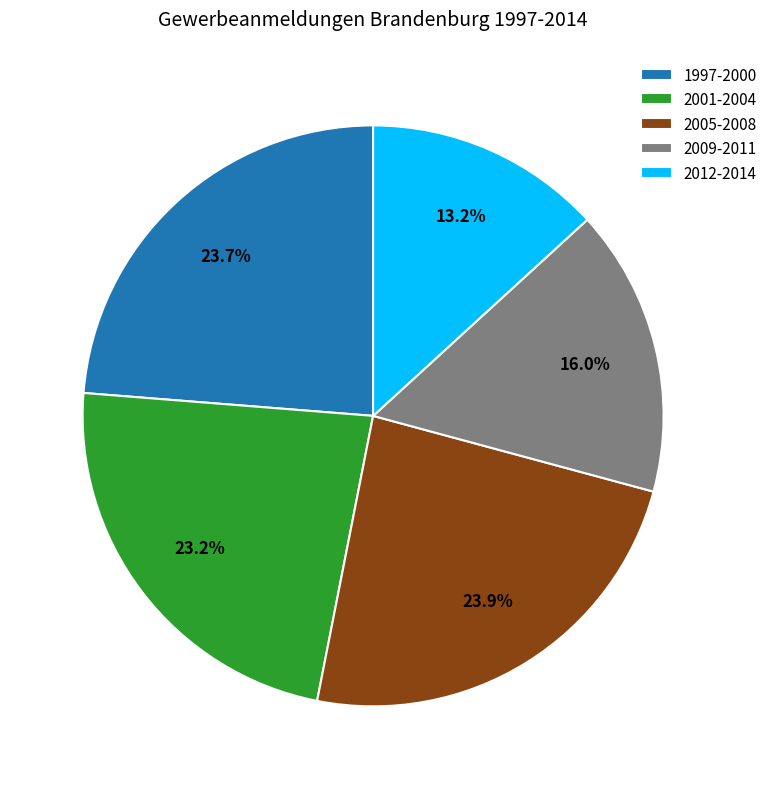

How many segments does this pie chart have?

5